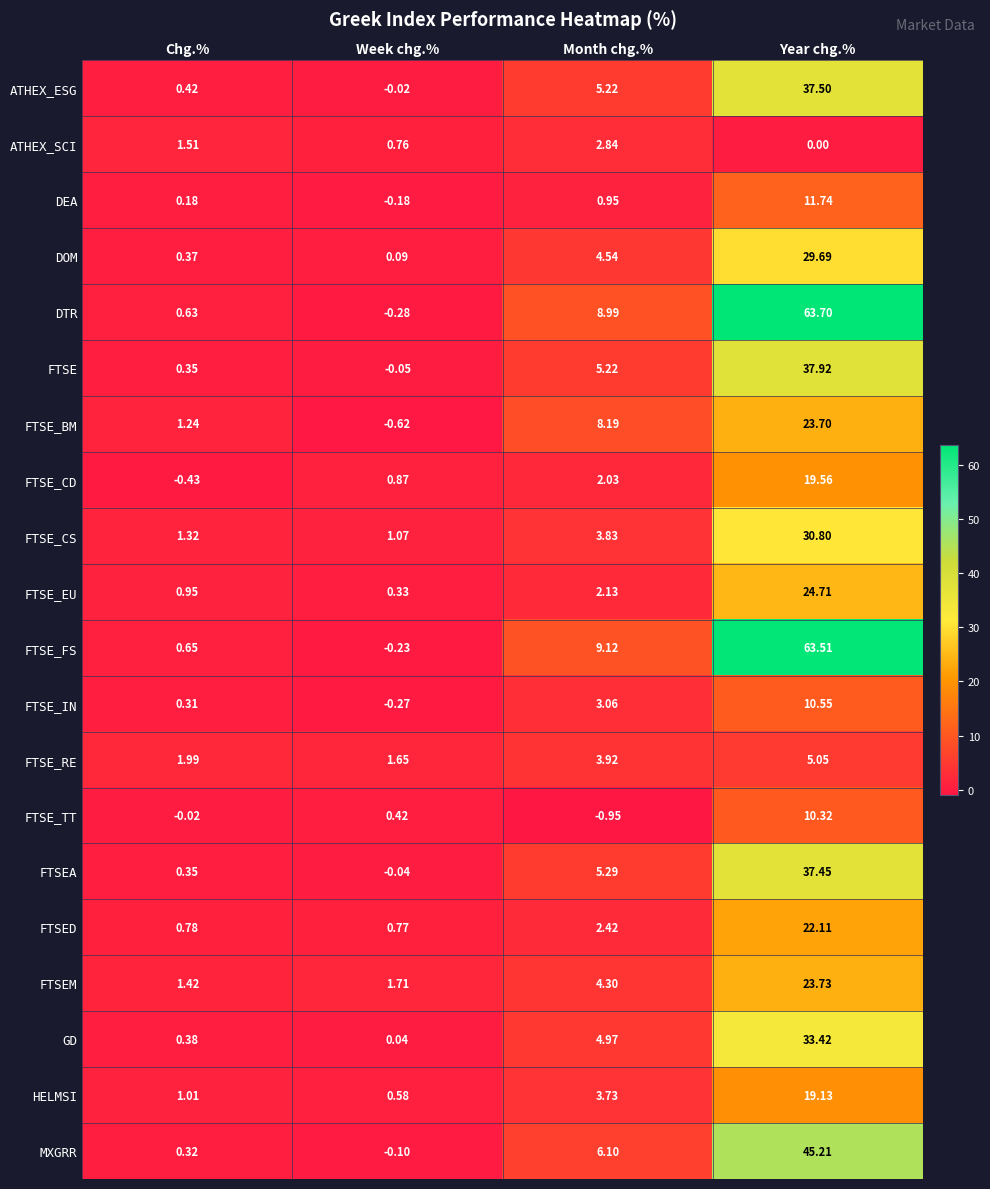

Which label corresponds to the smallest value in the chart?

Month chg.%